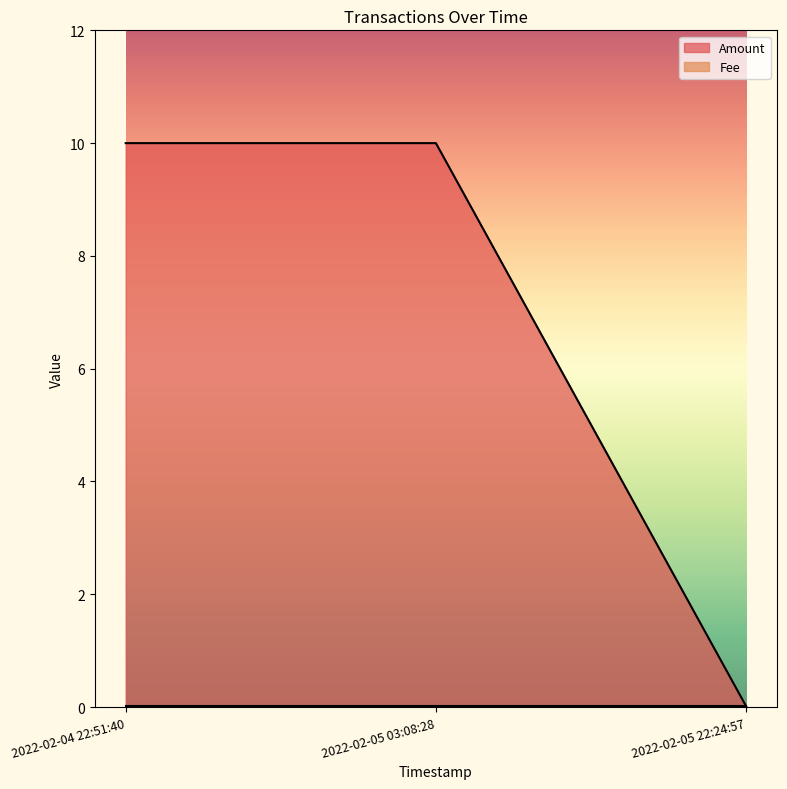

Between 2022-02-04 22:51:40 and 2022-02-05 03:08:28, which is larger?

2022-02-04 22:51:40